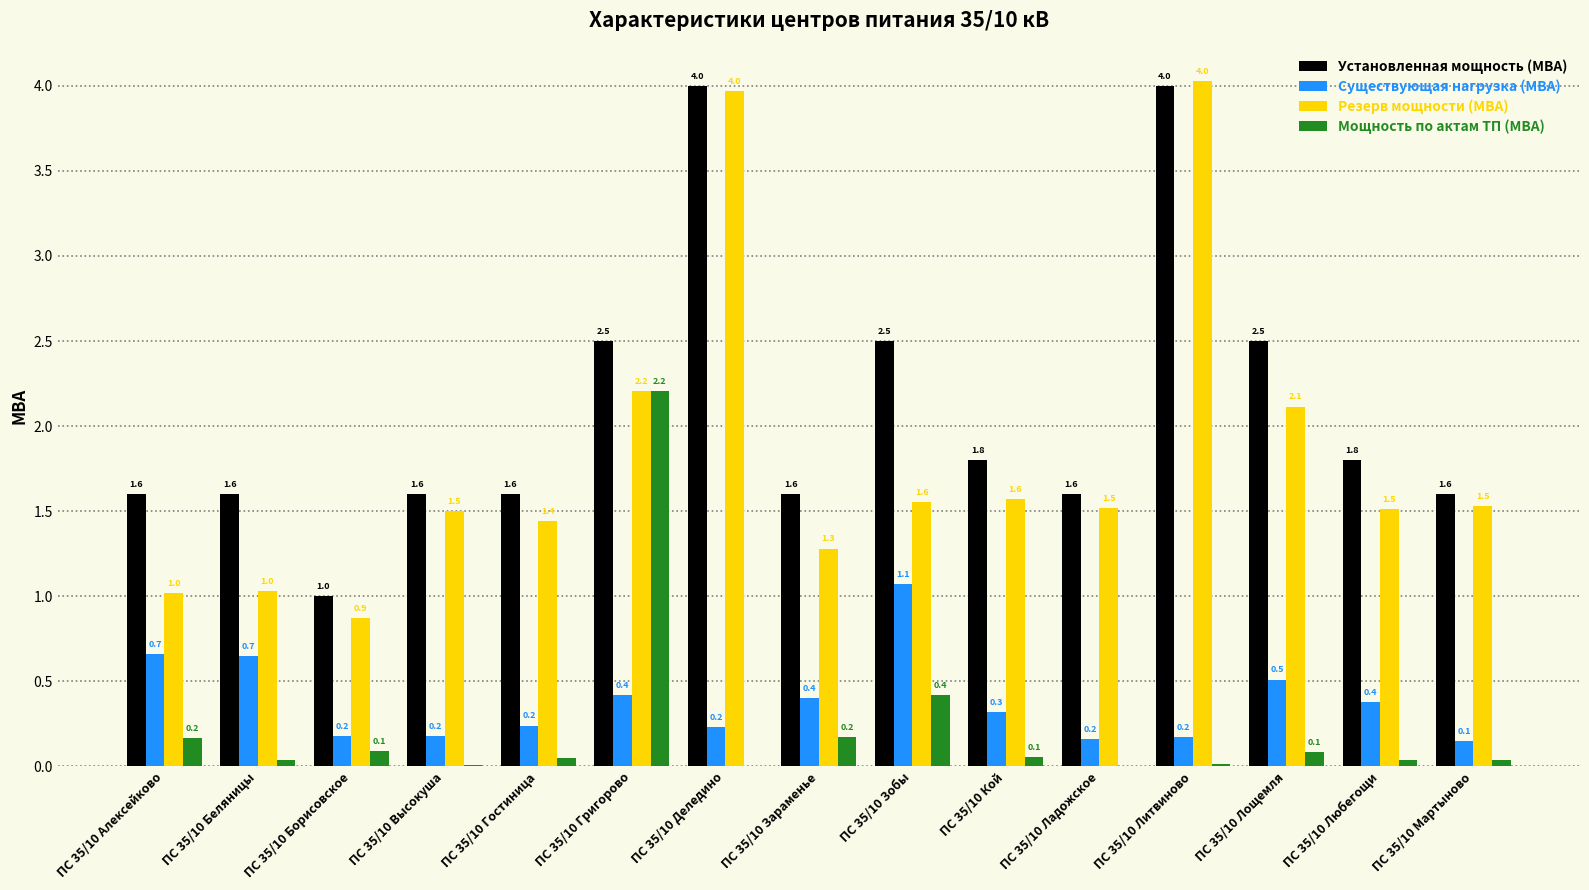

Are the bars grouped side by side (vs. stacked)?

Yes